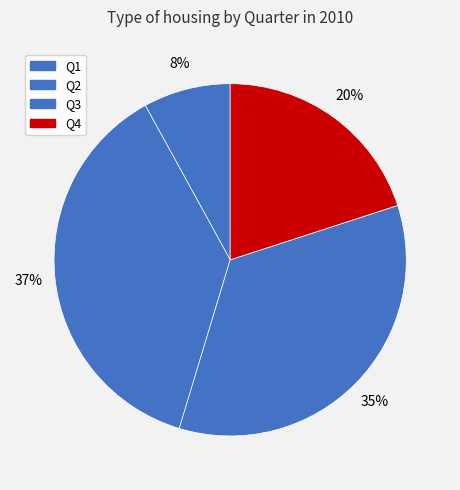

How many slices are in this pie chart?

4